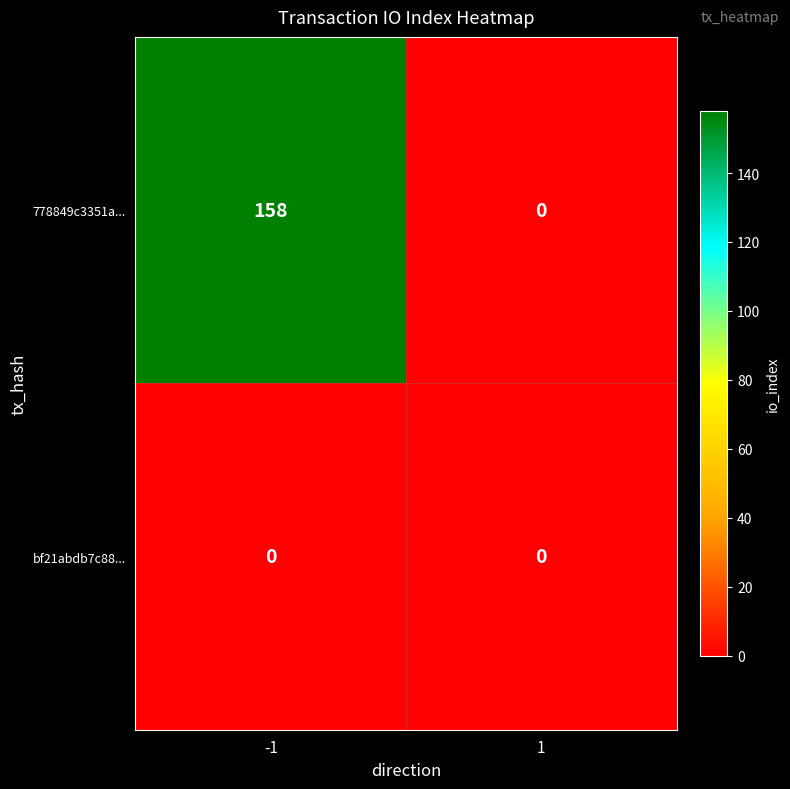

Rank the series at -1 from highest to lowest value.

778849c3351a..., bf21abdb7c88...